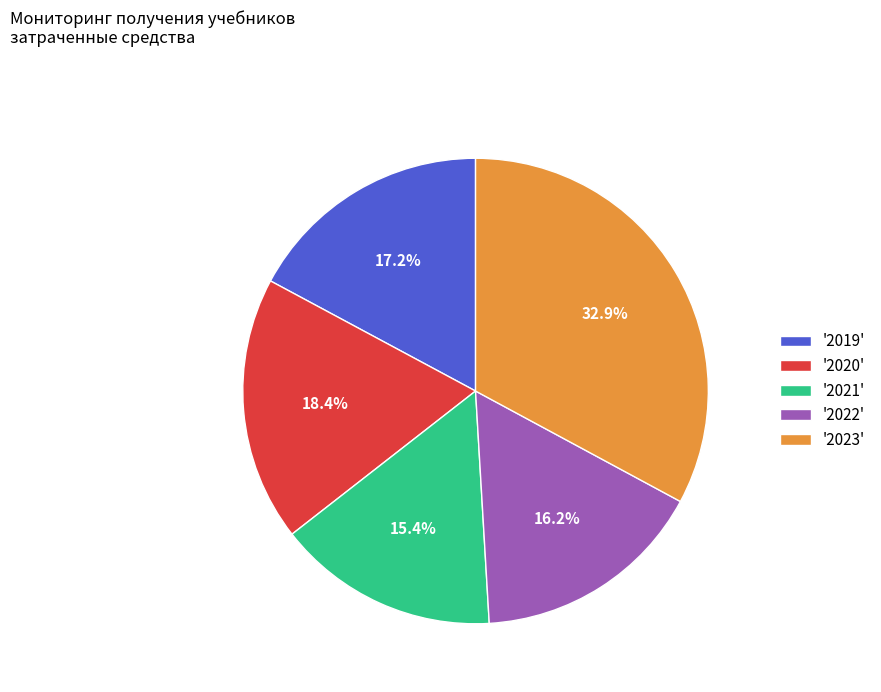

Is the sum of '2022' and '2021' greater than half?

No